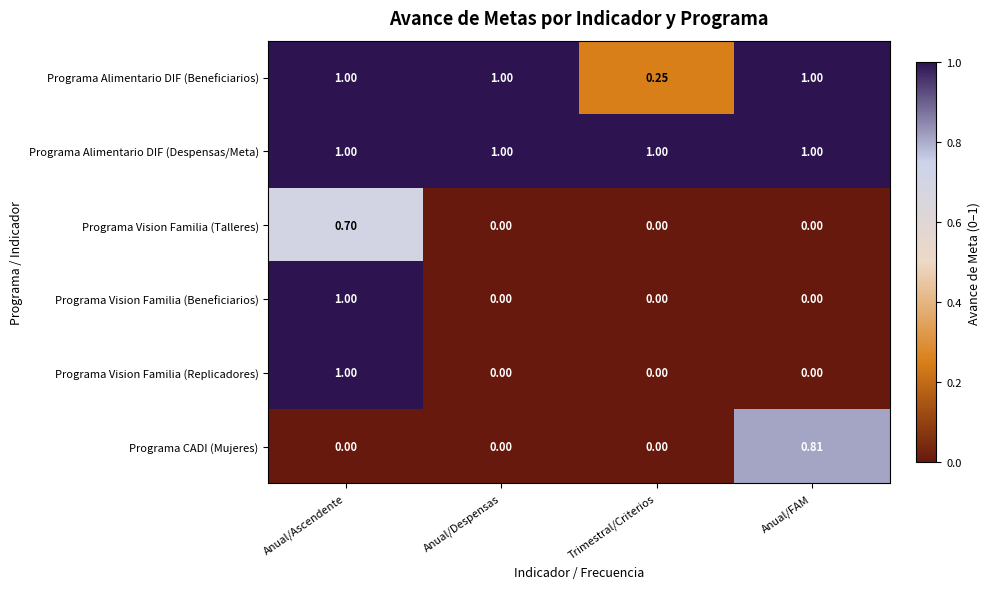

What is the spread (max minus min) of values at Trimestral/Criterios?

1.0